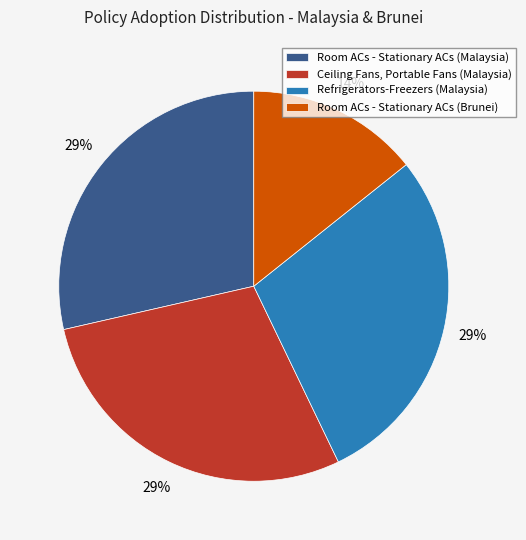

To the nearest percent, what percentage of the pie is Room ACs - Stationary ACs (Malaysia)?

29%